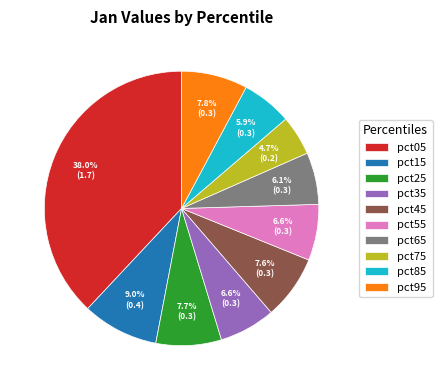

To the nearest percent, what portion does pct55 represent?

7%